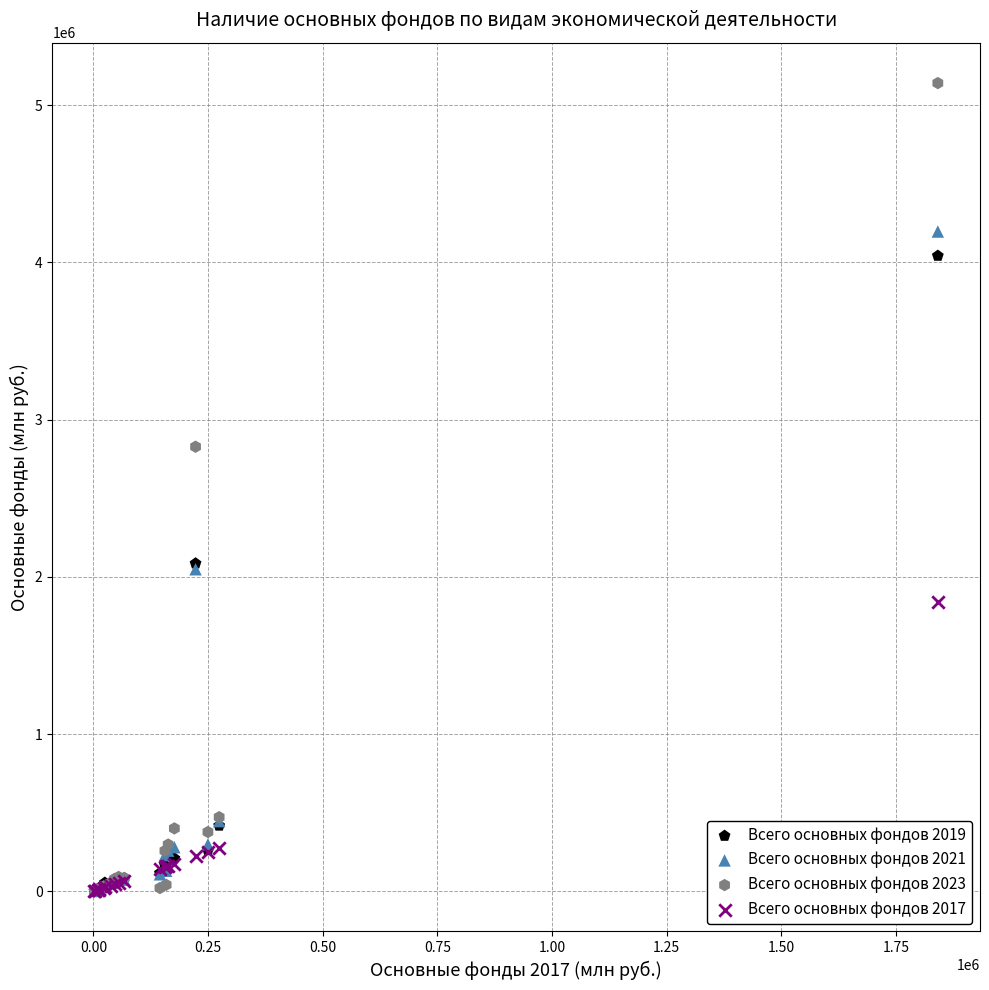

Which series has the widest spread of Y values?

Всего основных фондов 2023